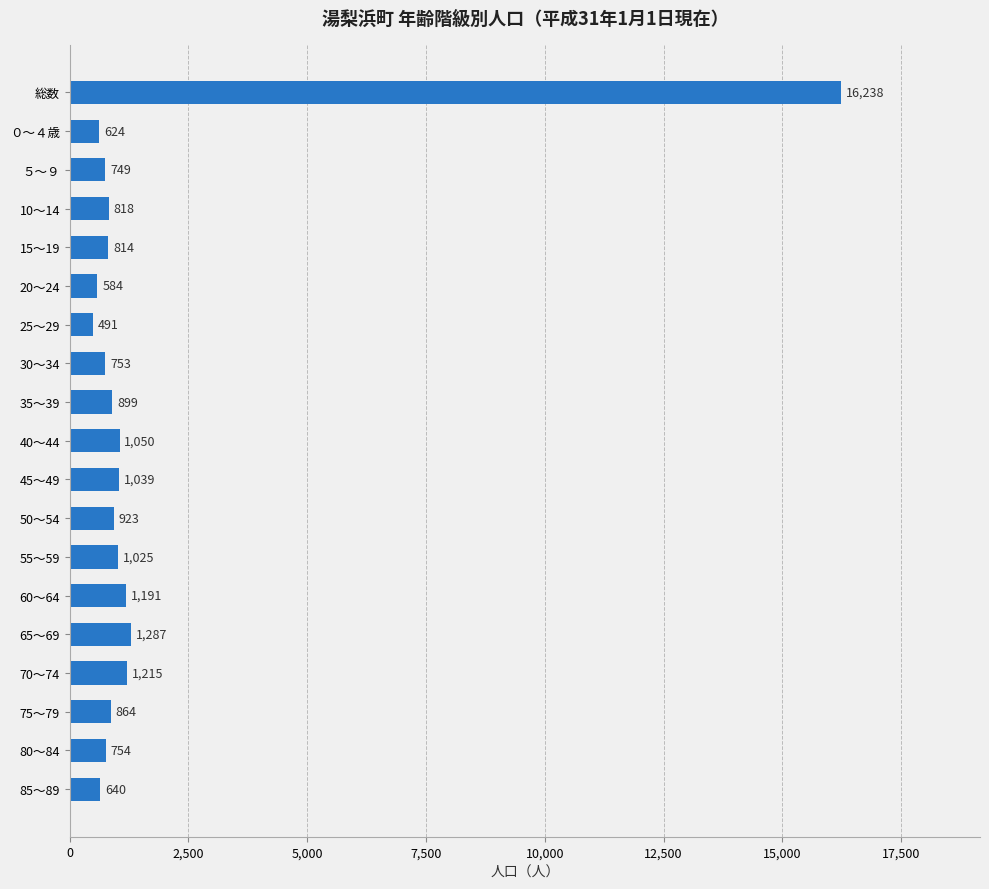

What is the difference between the maximum and minimum values?

15747